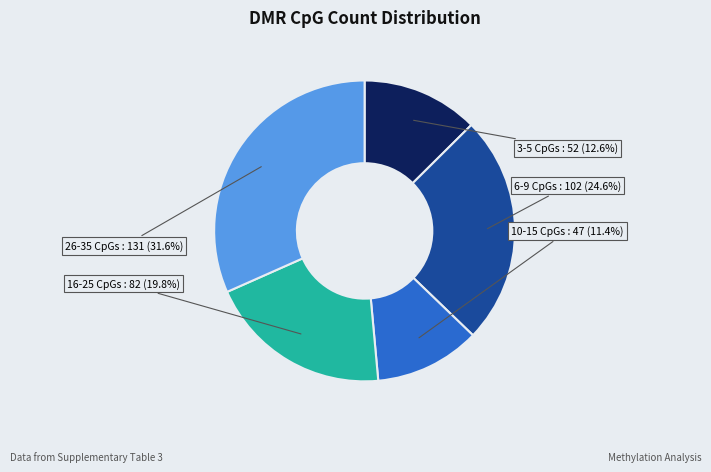

Do 26-35 CpGs and 3-5 CpGs together represent more than half of the pie?

No